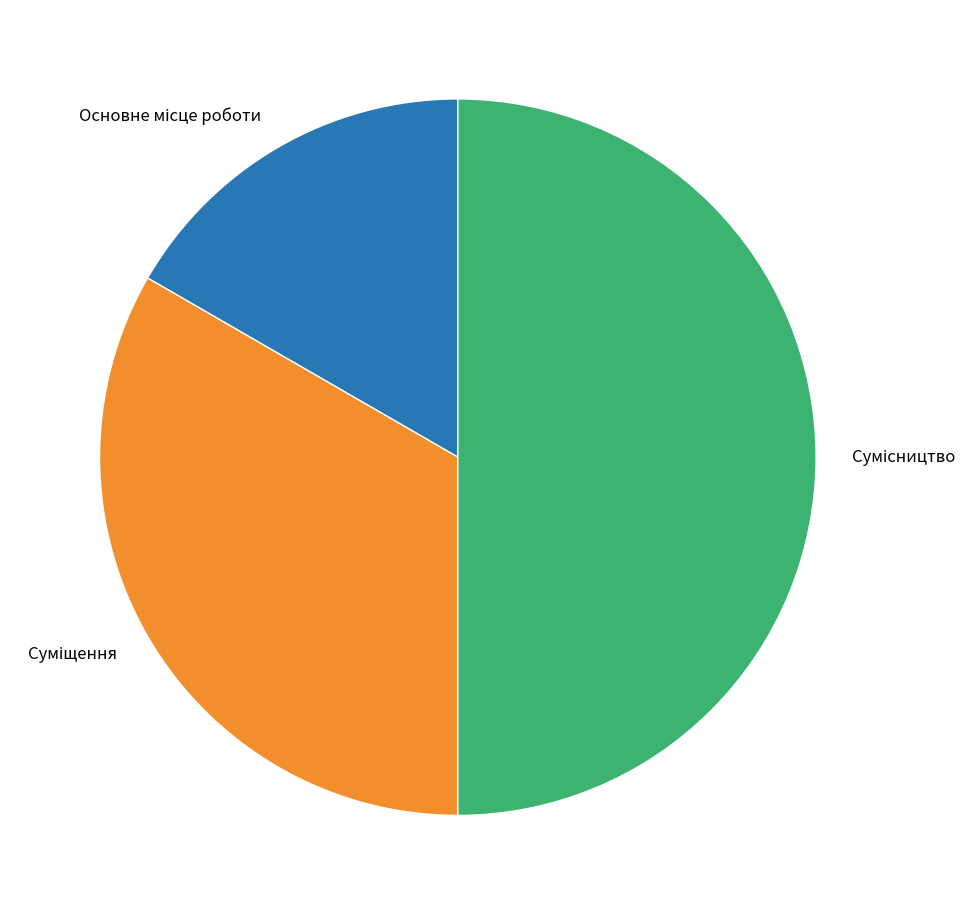

Count the number of slices in the pie.

3